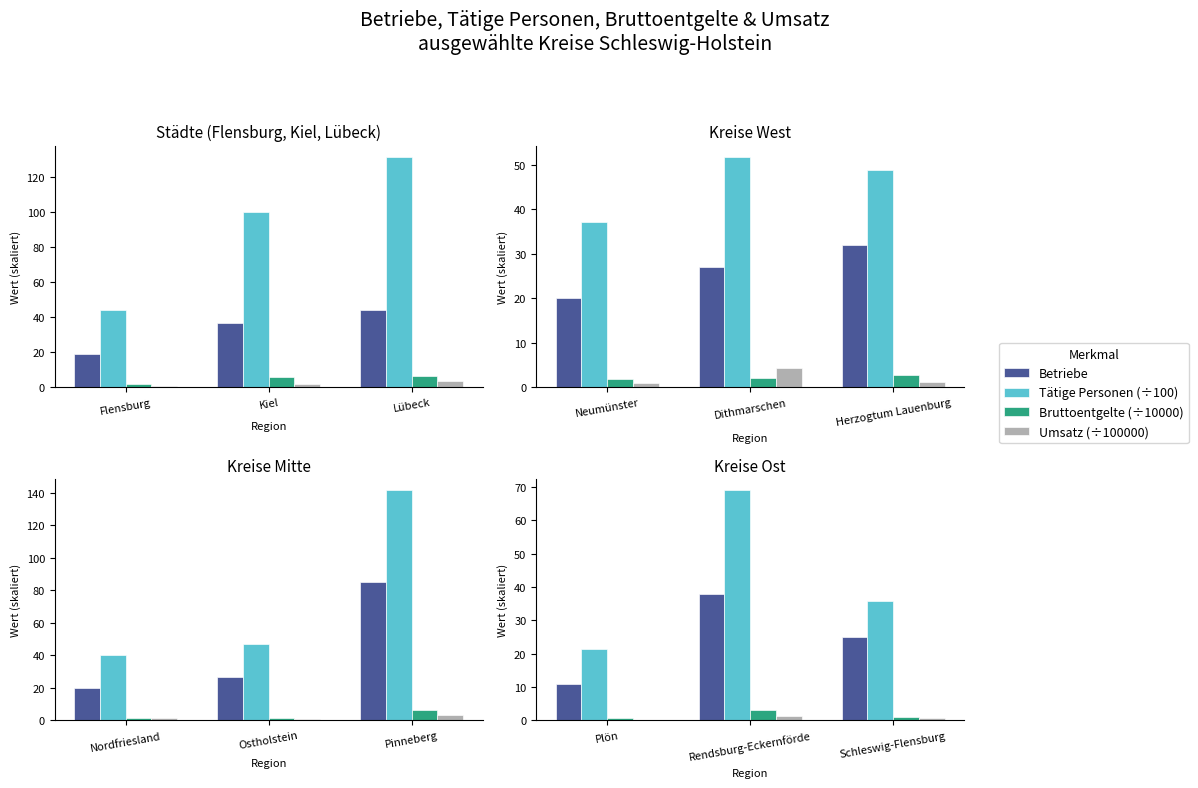

Is it true that Bruttoentgelte (÷10000) equals 0.9 at Plön?

False